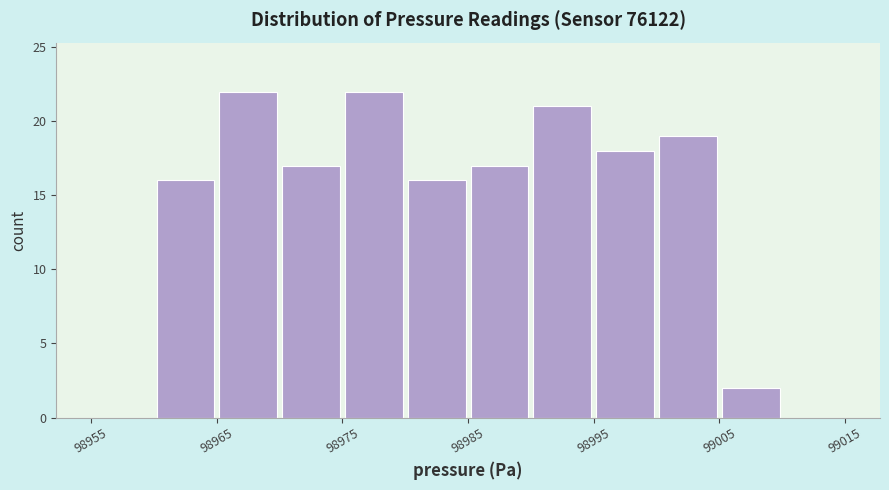

Reading left to right, list every bar in this chart as the range it spans on the x-axis followed by its height. The values are not printed on the chart, so give them approximately, as read against the axis.

98955 to 98960: 0
98960 to 98965: 16
98965 to 98970: 22
98970 to 98975: 17
98975 to 98980: 22
98980 to 98985: 16
98985 to 98990: 17
98990 to 98995: 21
98995 to 99000: 18
99000 to 99005: 19
99005 to 99010: 2
99010 to 99015: 0